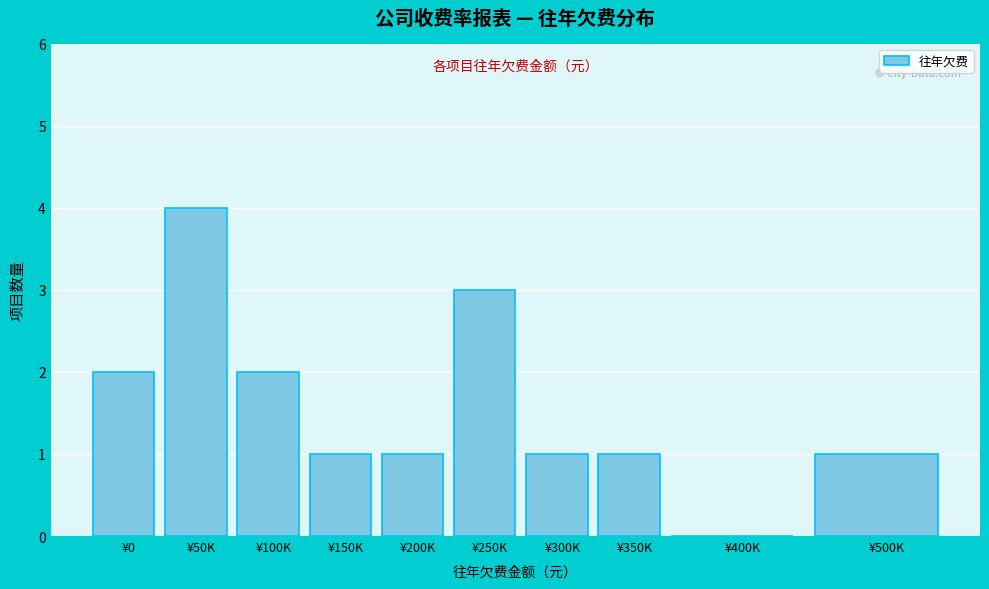

Reading left to right, list all the values displayed in this chart.

¥0=2	¥50K=4	¥100K=2	¥150K=1	¥200K=1	¥250K=3	¥300K=1	¥350K=1	¥400K=0	¥500K=1